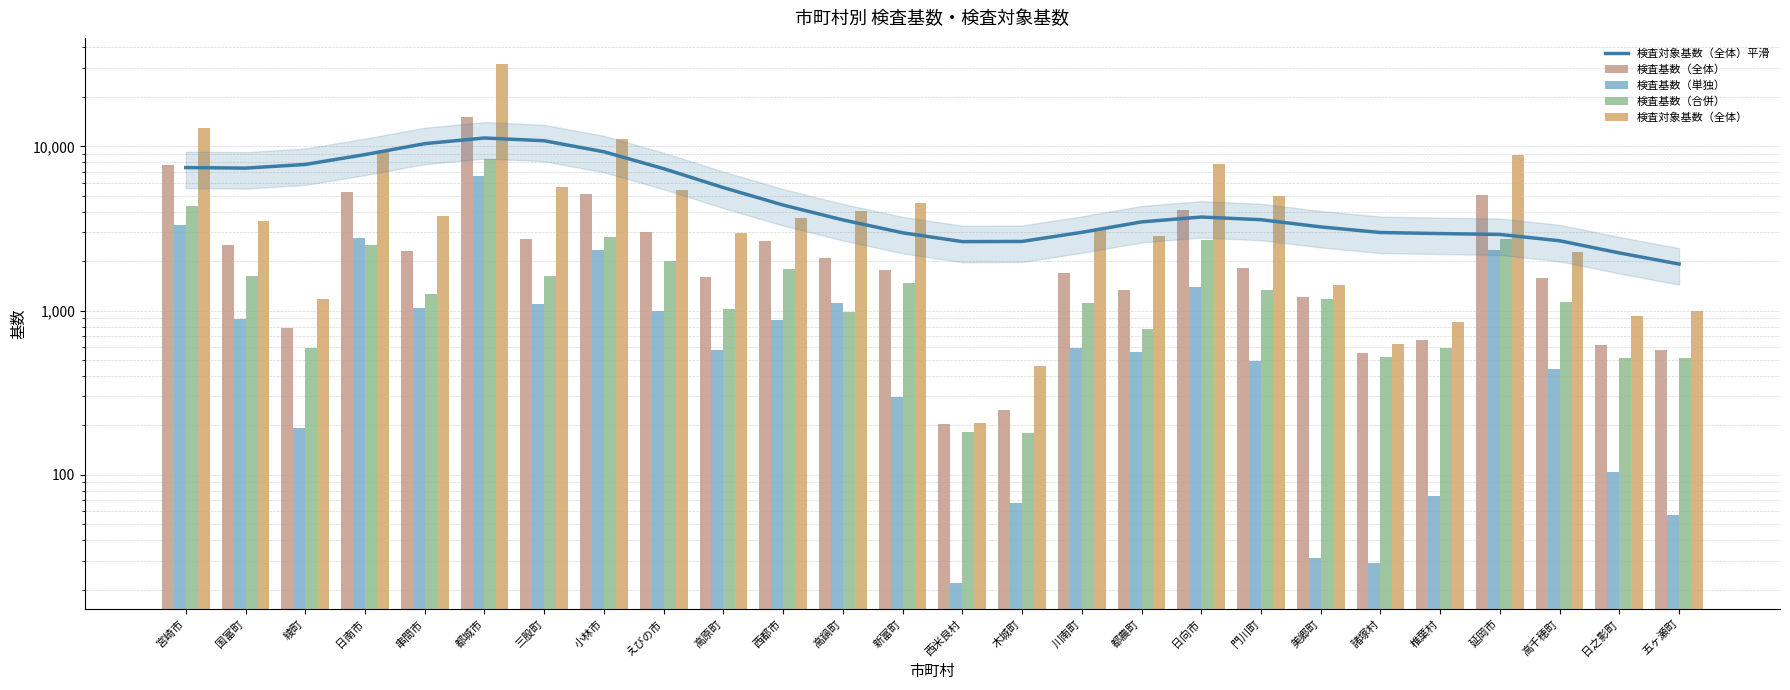

Where is 検査基数（単独） nearest to the value 3329?

宮崎市